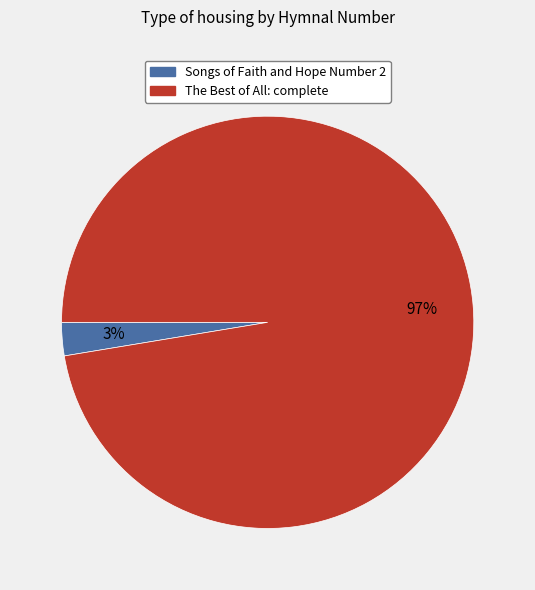

Does Songs of Faith and Hope Number 2 represent more than half of the total?

No